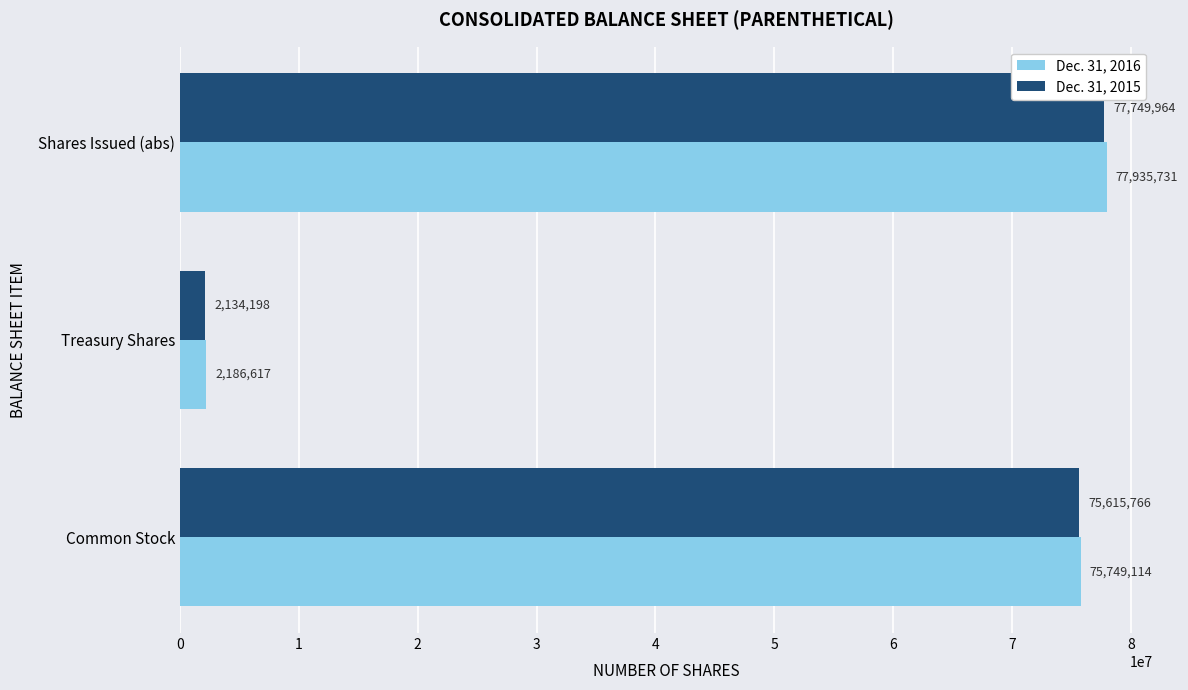

How many series are shown in this chart?

2